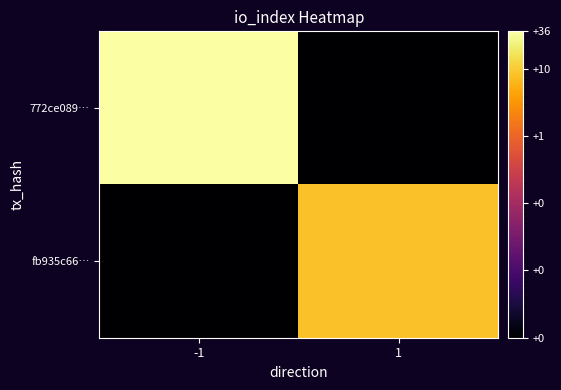

List the series in order of their overall mean, lowest first.

fb935c66…, 772ce089…